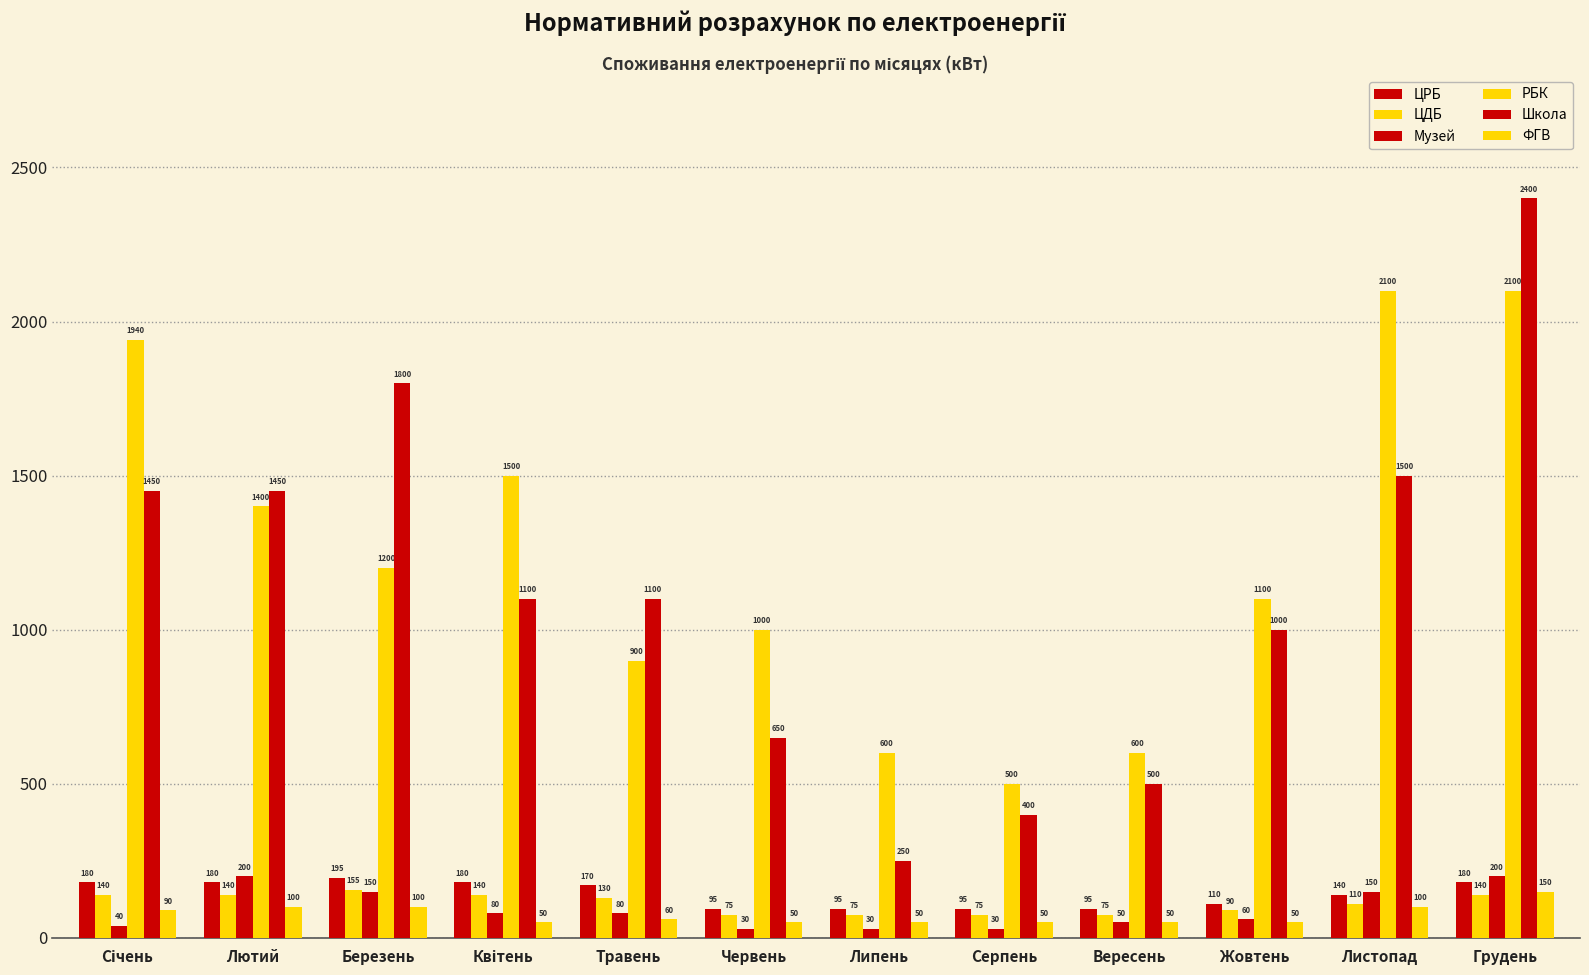

What is the total value across all series at Вересень?

1370